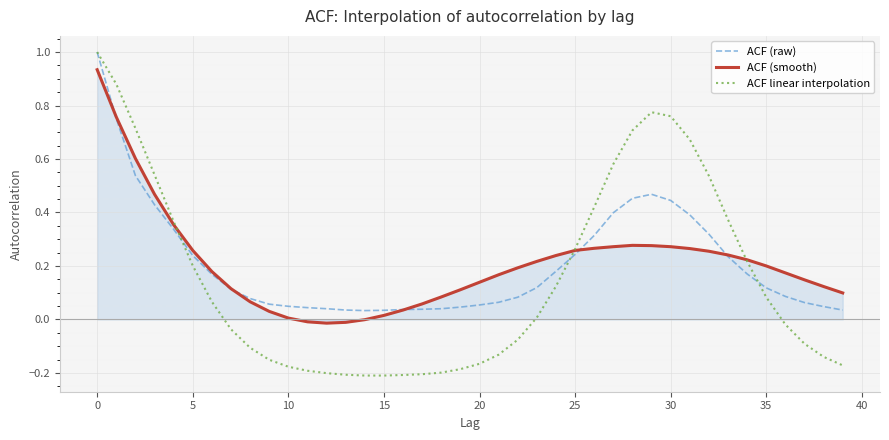

Which series has the largest range (max minus min)?

ACF linear interpolation